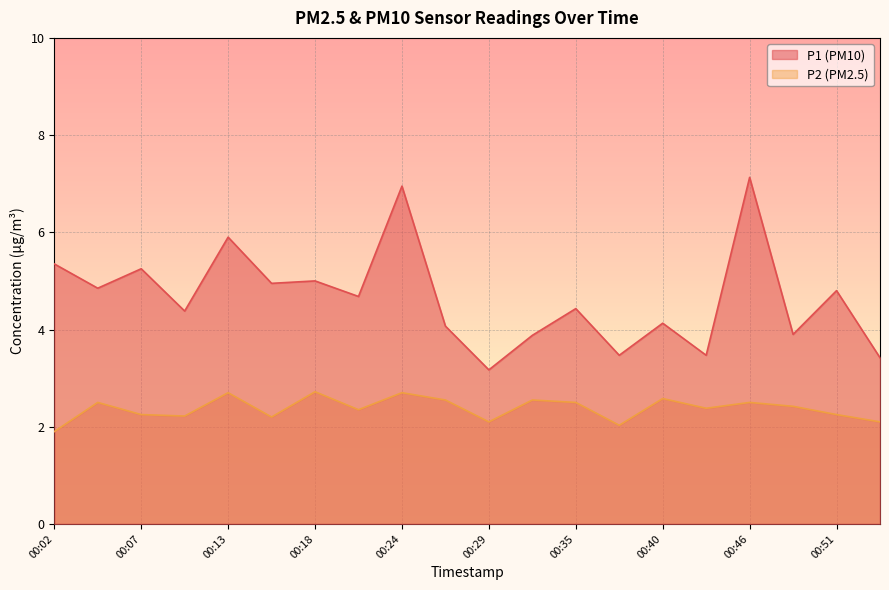

Reading left to right, transcribe all the data shown in this chart.

P1: 5.3	4.8	5.2	4.4	5.9	5.0	5.0	4.7	7.0	4.1	3.2	3.9	4.4	3.5	4.1	3.5	7.1	3.9	4.8	3.4
P2: 1.9	2.5	2.2	2.2	2.7	2.2	2.7	2.4	2.7	2.5	2.1	2.5	2.5	2.0	2.6	2.4	2.5	2.4	2.2	2.1